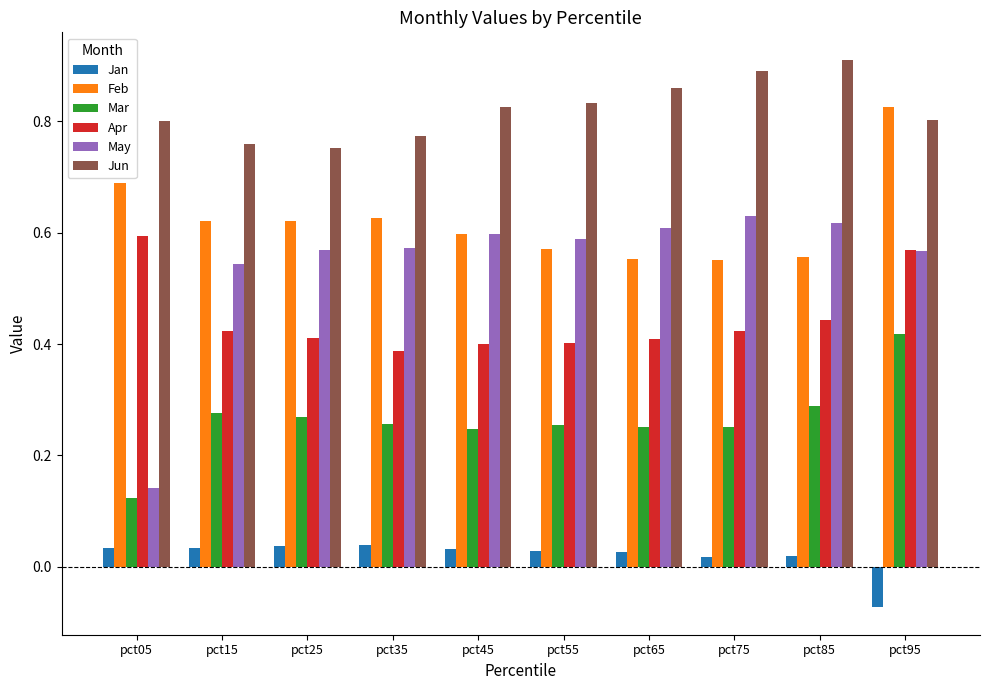

What is the sum of all Apr values?

4.5